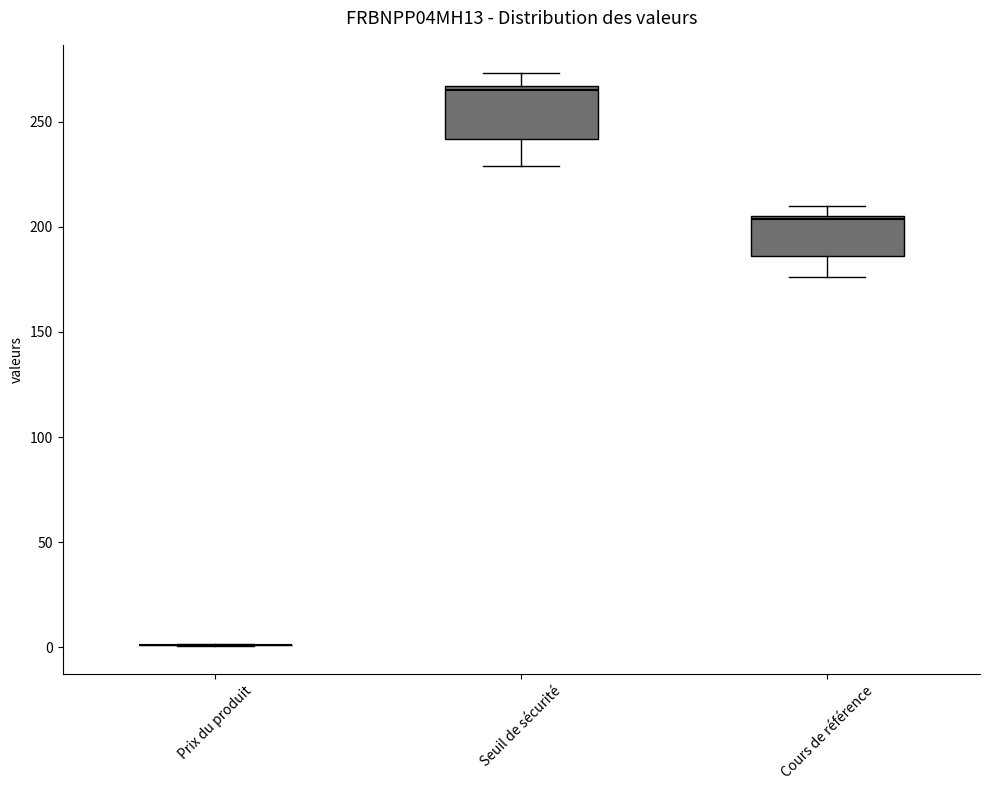

Comparing the boxes themselves (not the whiskers), which one is the tallest?

Seuil de sécurité